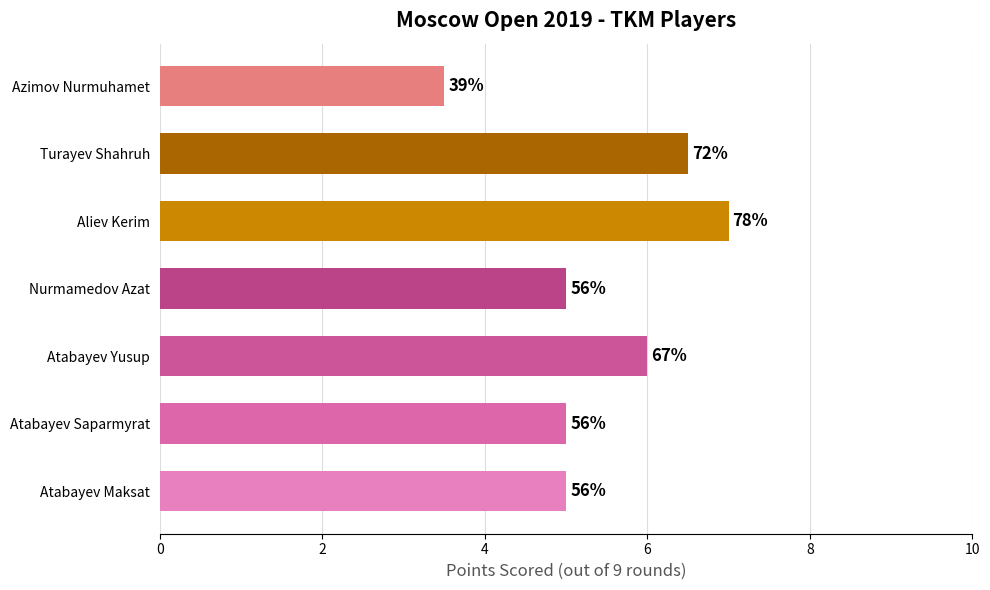

What is the greatest value displayed?

7.0